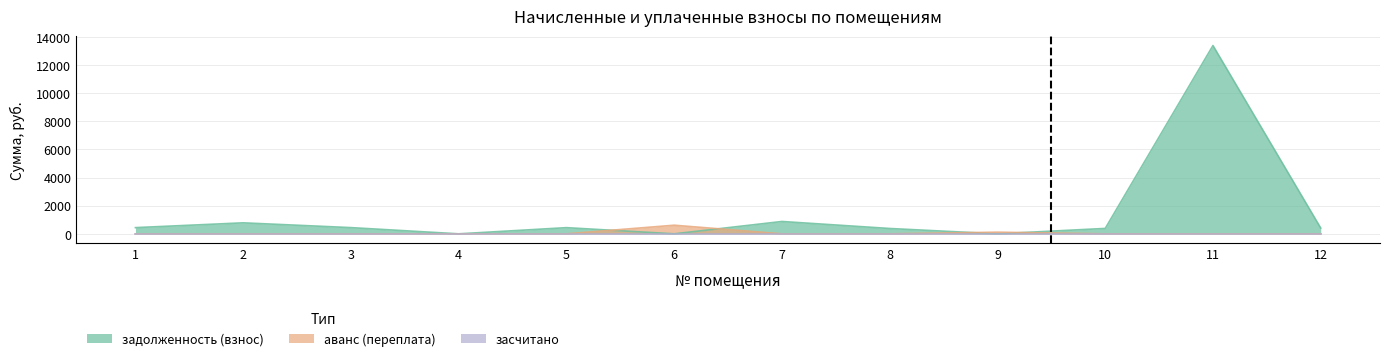

Does the chart display data point markers on the line(s)?

No